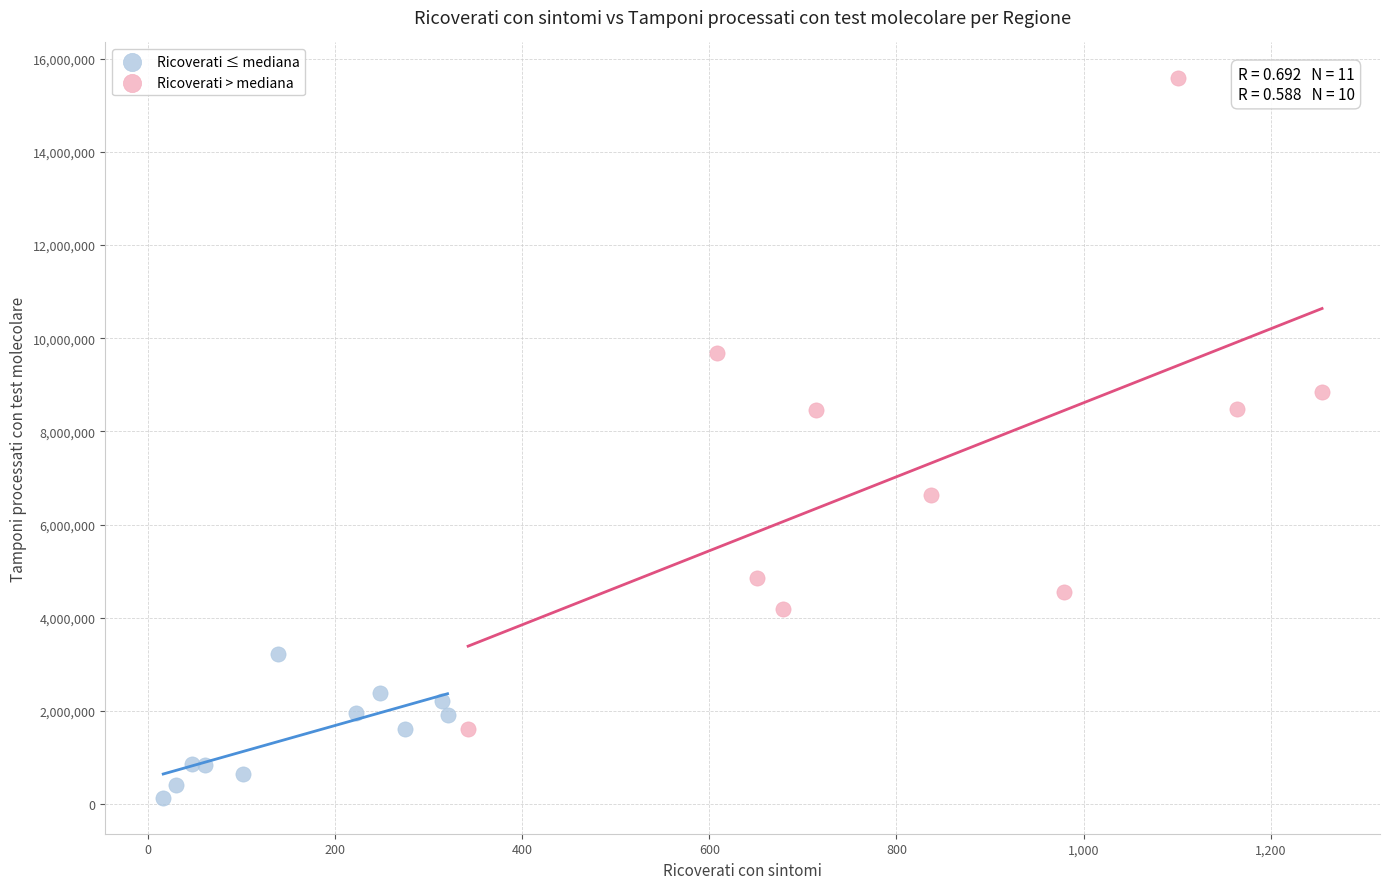

Which series contains the highest Y value?

Ricoverati > mediana